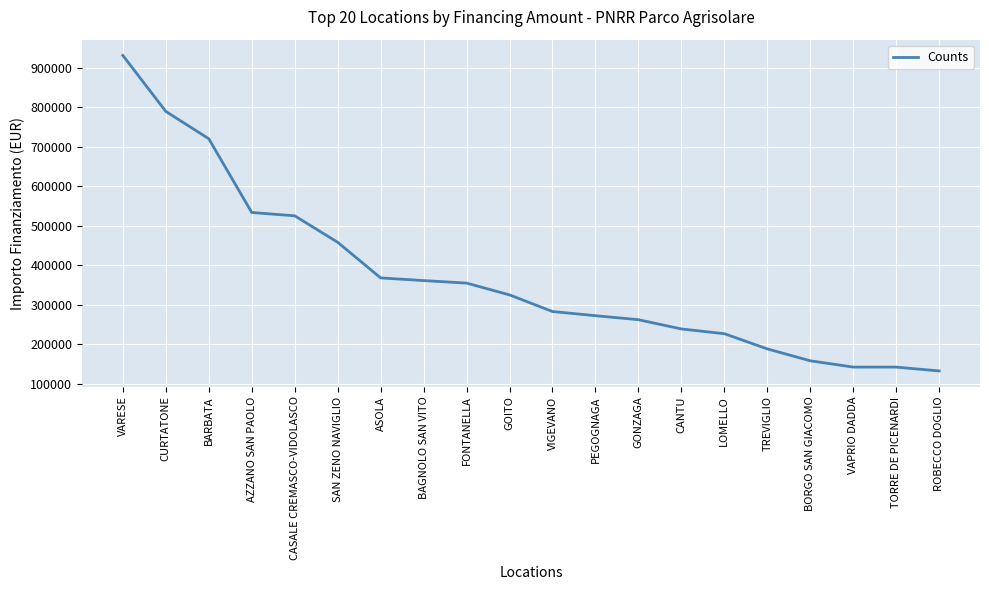

What is the difference between the values at CURTATONE and ROBECCO DOGLIO?

656654.4